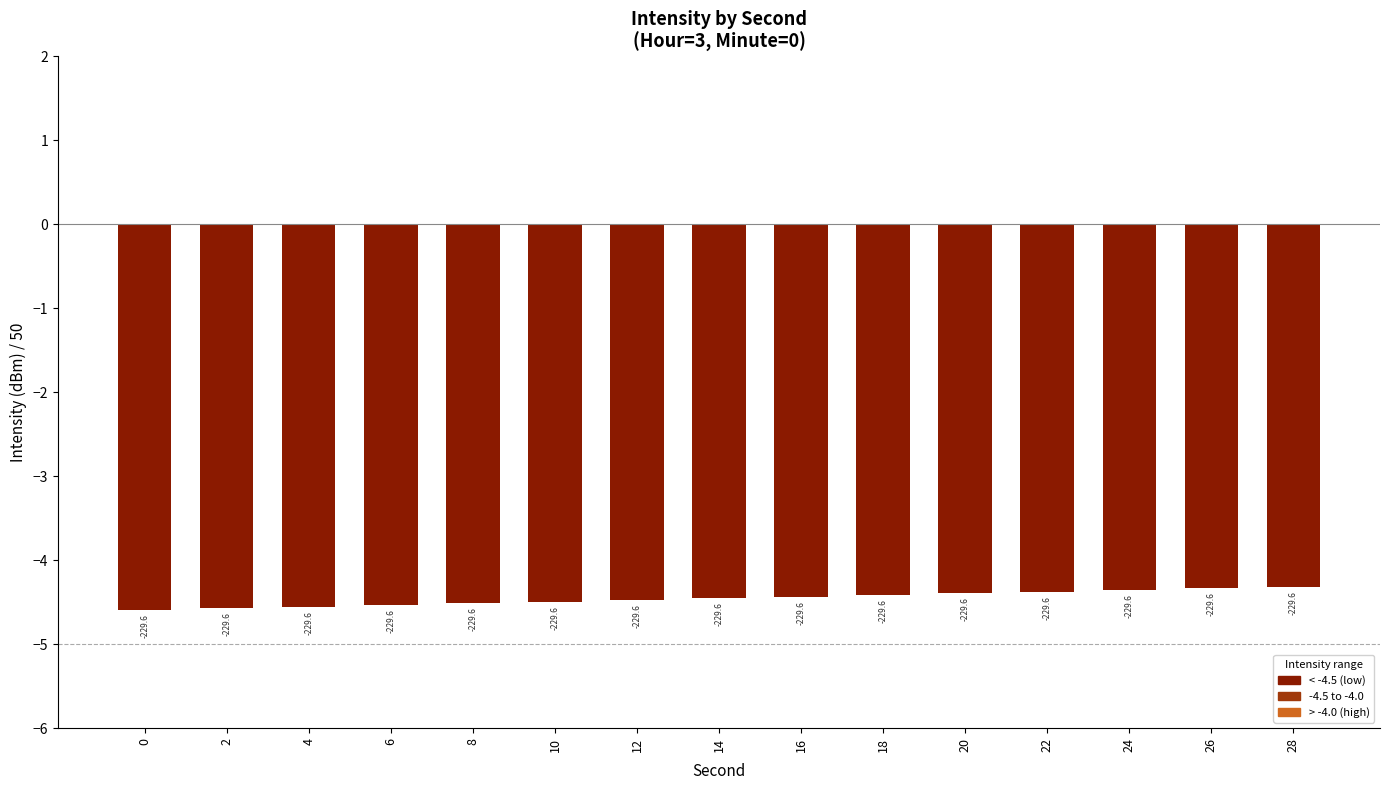

At which label is the value closest to -4?

28